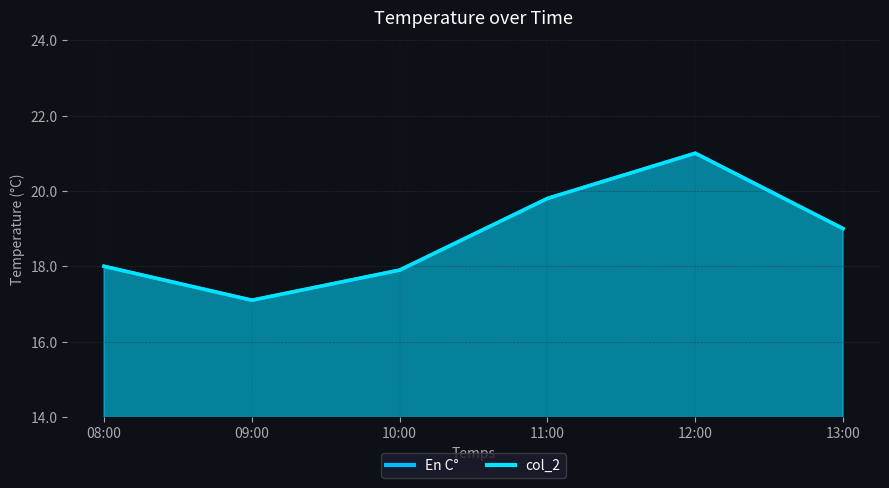

True or false: En C° and col_2 intersect in this chart.

False